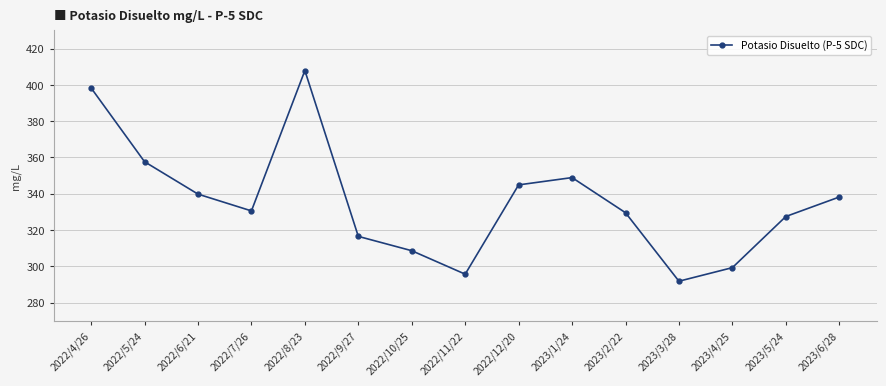

What is the change in value from 2023/3/28 to 2023/4/25?

+7.5